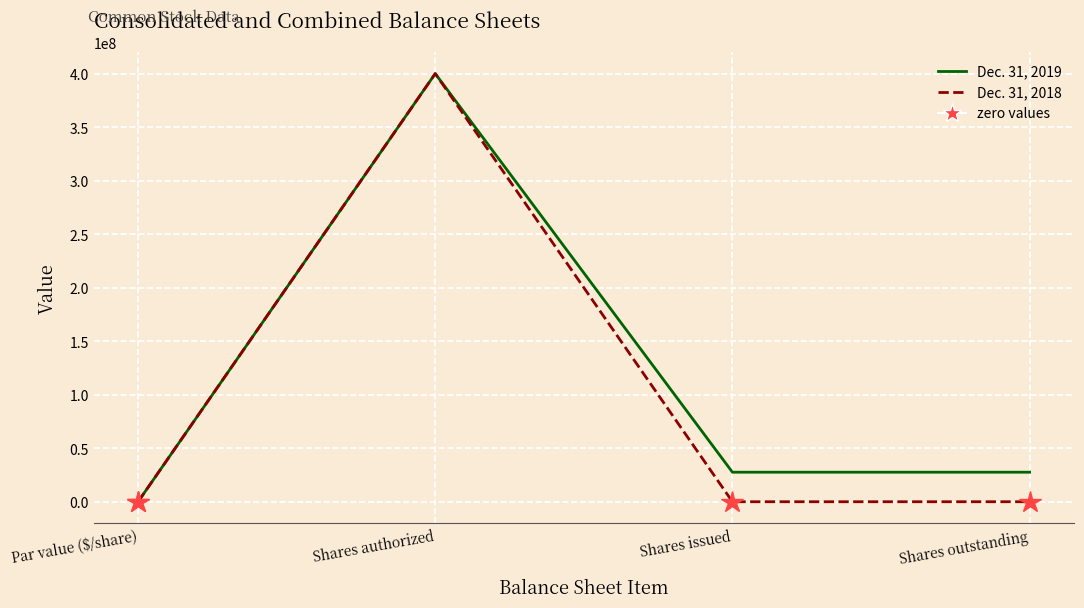

What is the maximum value shown in the chart?

400000000